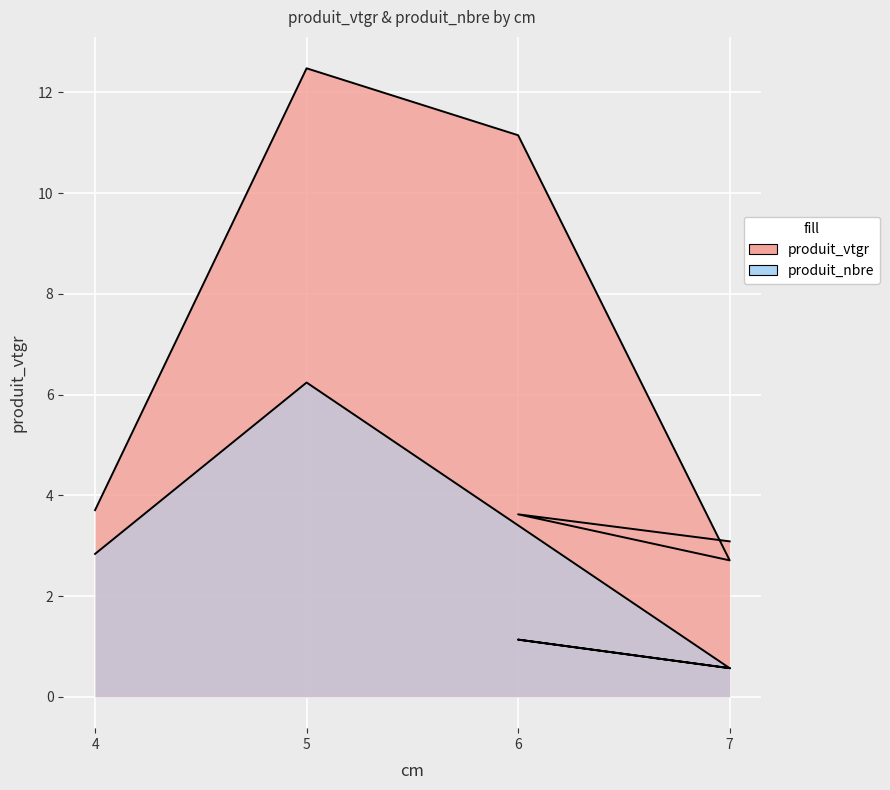

Reading left to right, extract all data points from this chart.

produit_vtgr: 3.7	12.5	11.1	2.7	3.6	3.1
produit_nbre: 2.8	6.2	3.4	0.6	1.1	0.6